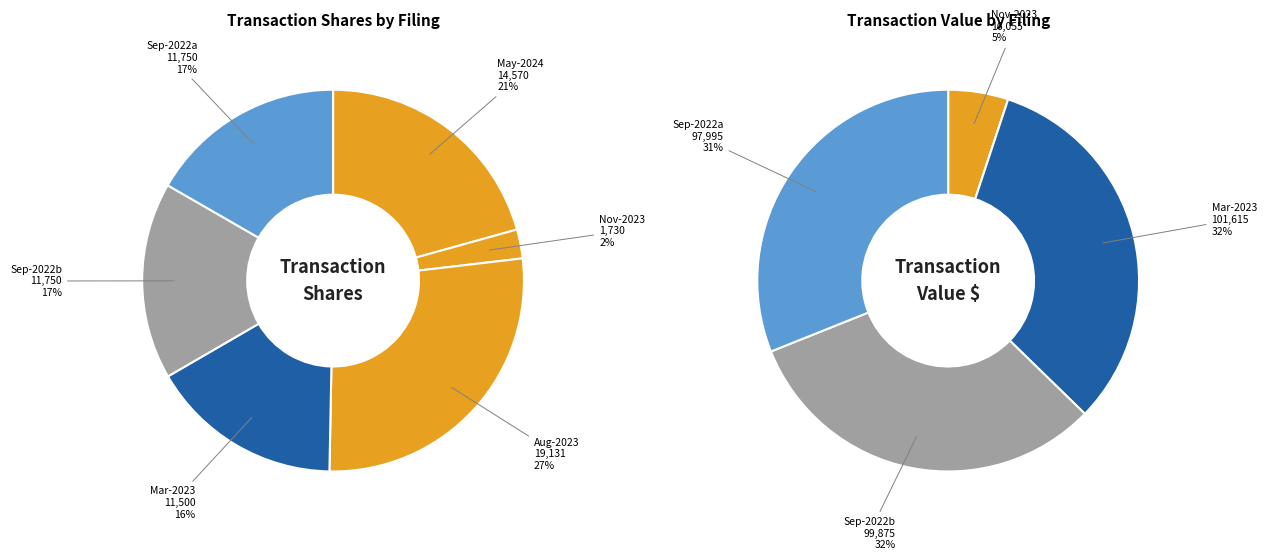

Which series changed the most between wk-form4_1701382317.xml and wf-form4_166249608026333.xml?

transactionValue